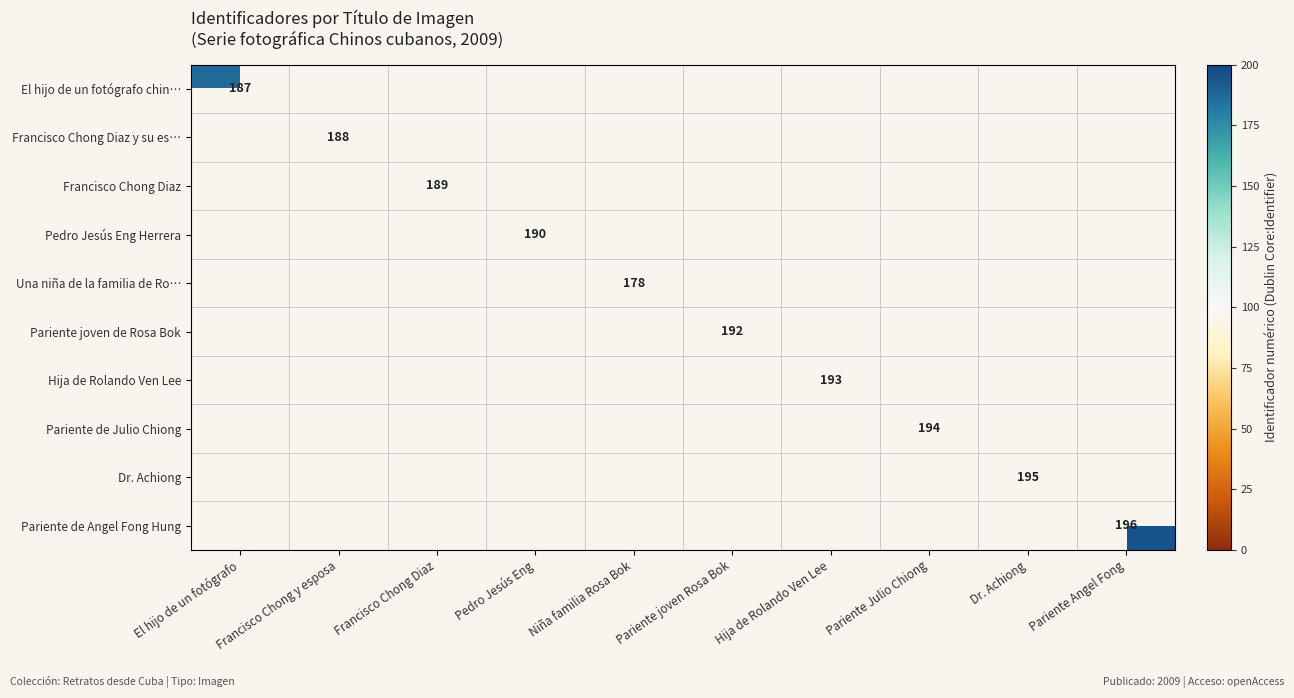

The value of Pariente de Angel Fong Hung at Pariente Angel Fong is 303. True or false?

False